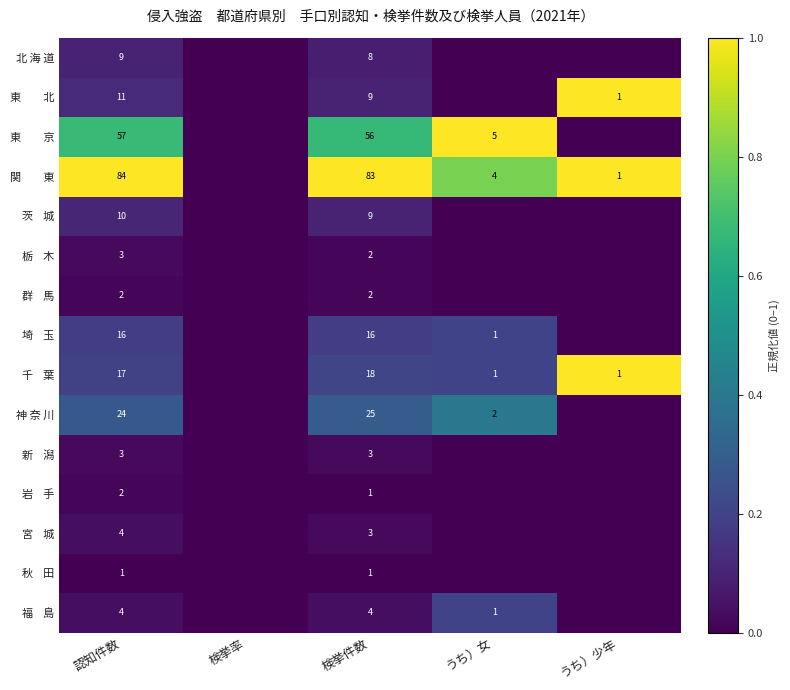

What is the difference between the highest and lowest values at 検挙件数?

82